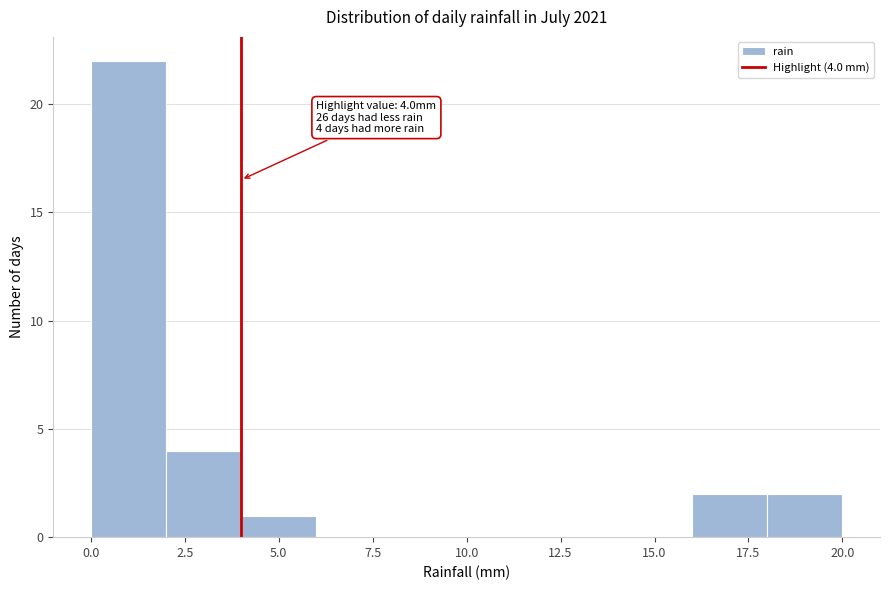

Over which range of the x-axis is the bar tallest?

0 to 2